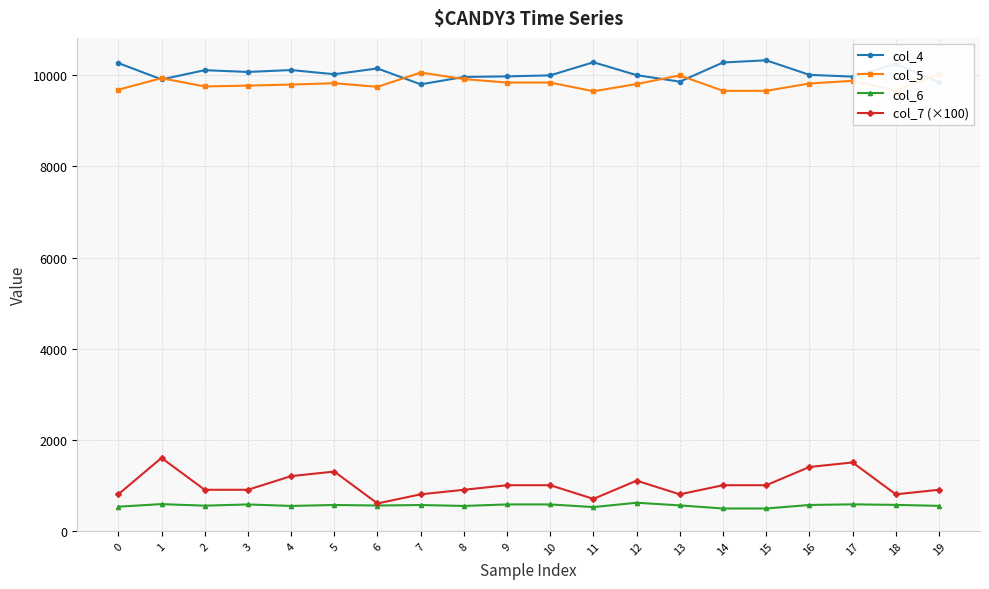

The value of col_4 at 3 is 2629. True or false?

False